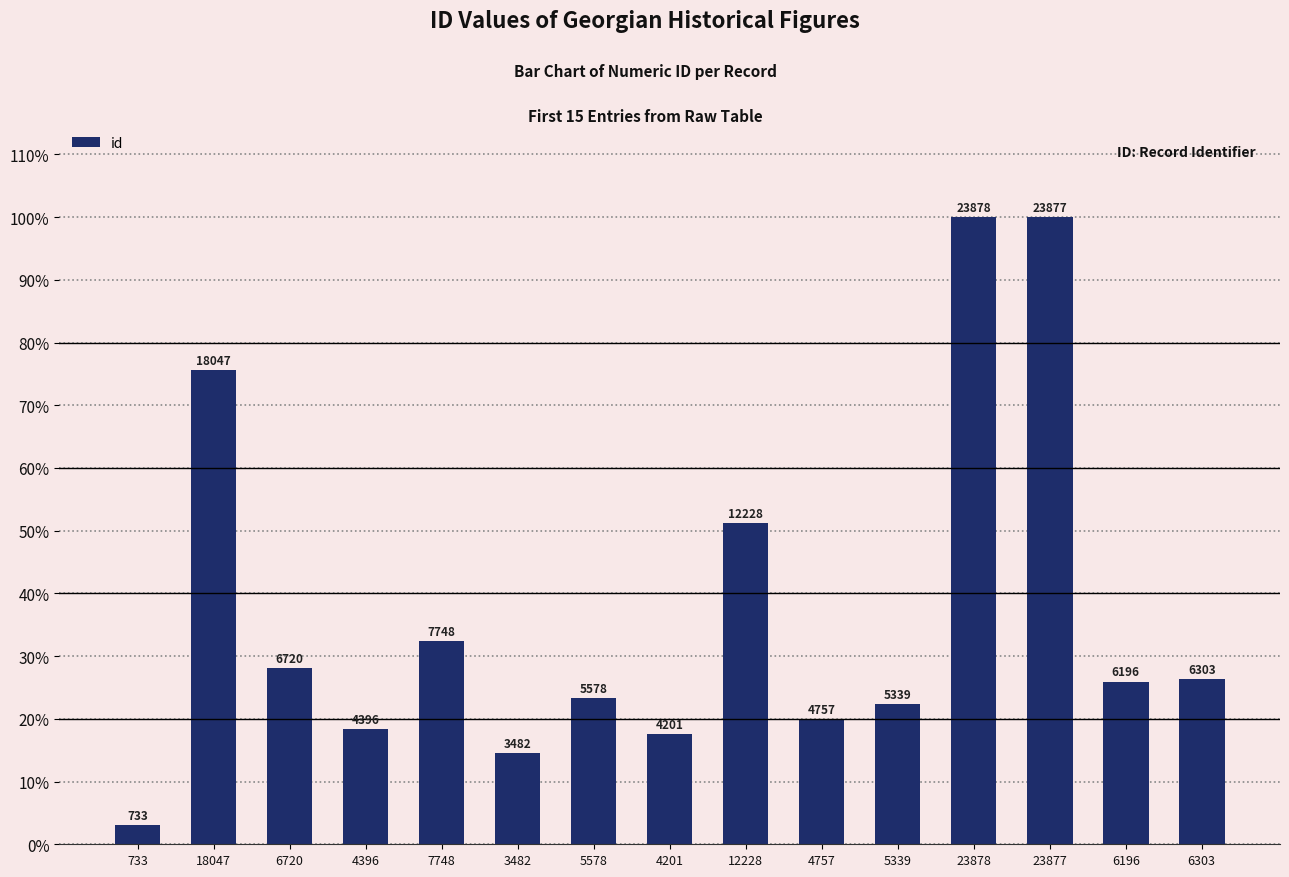

What is the difference between the values at 23878 and 6196?

17682